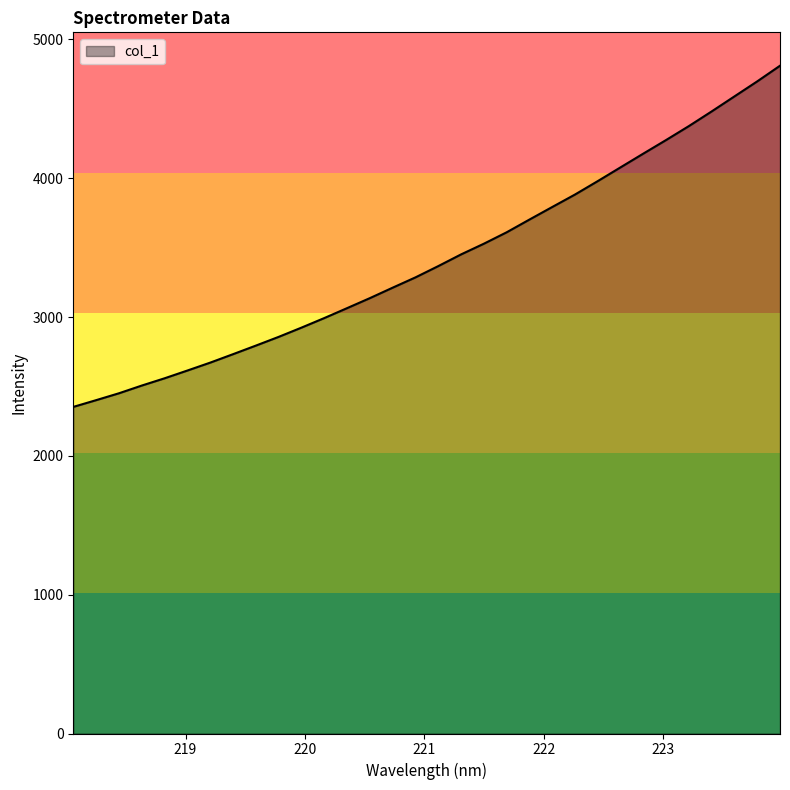

What is the difference between the maximum and minimum values?

2458.0